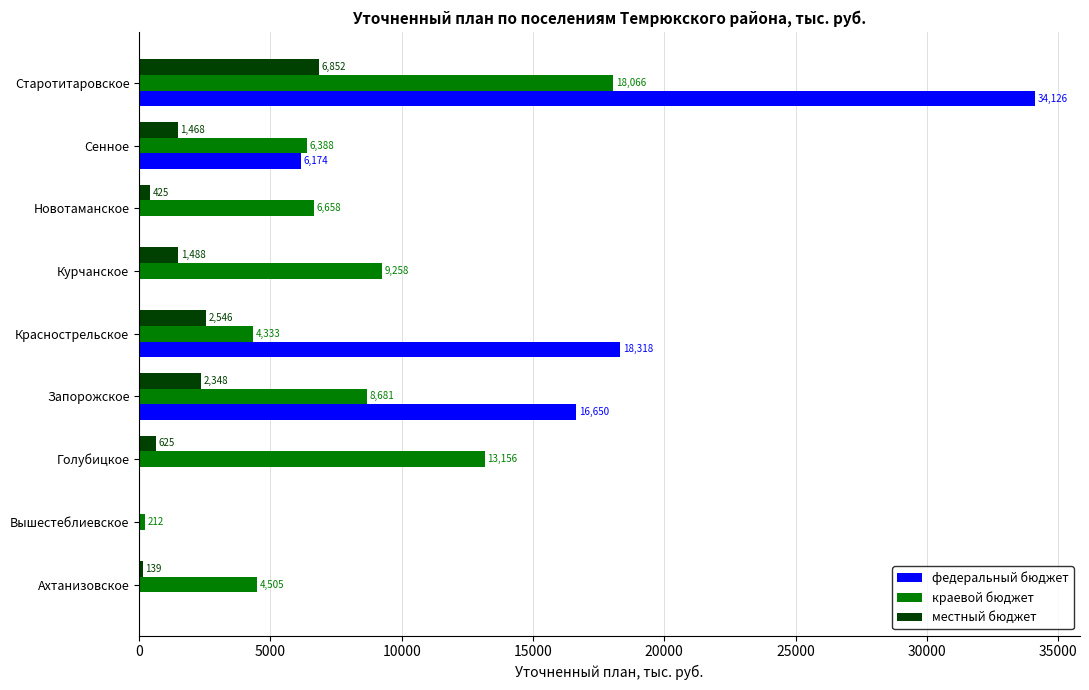

Which series has the largest total across all categories?

федеральный бюджет